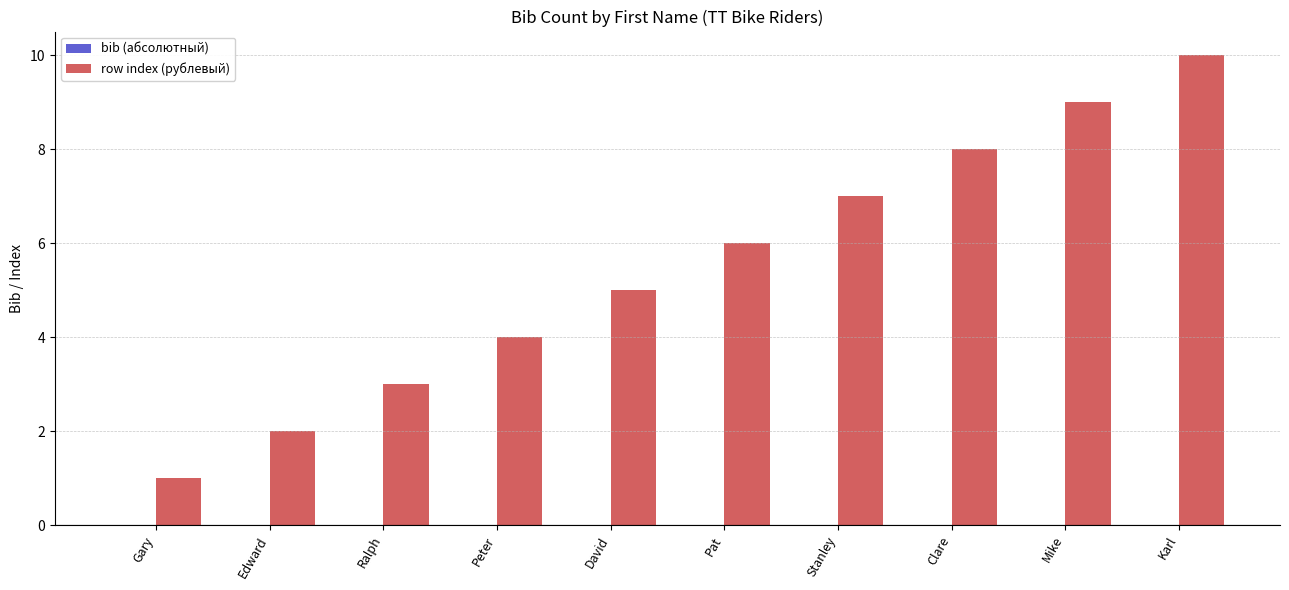

What is the label of the 9th bar from the left?

Mike